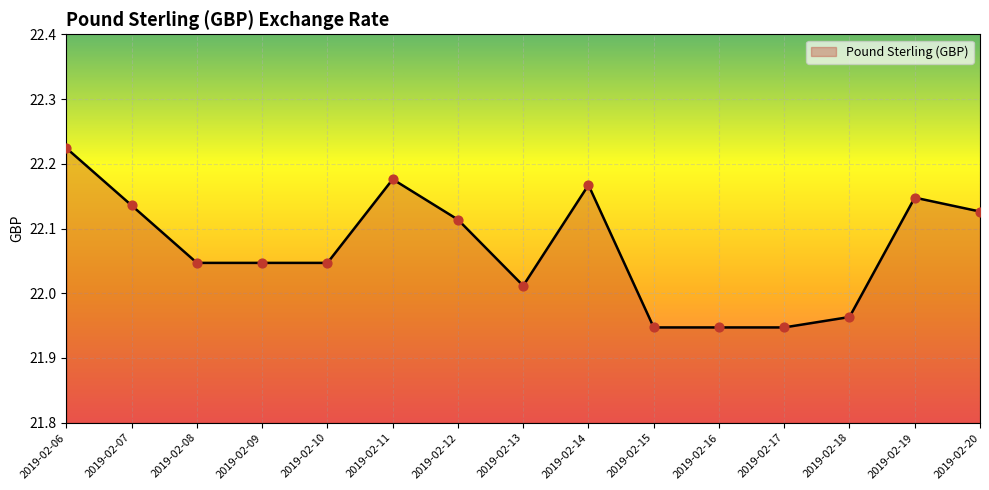

What is the ratio of the value at 2019-02-07 to the value at 2019-02-06?

1.0